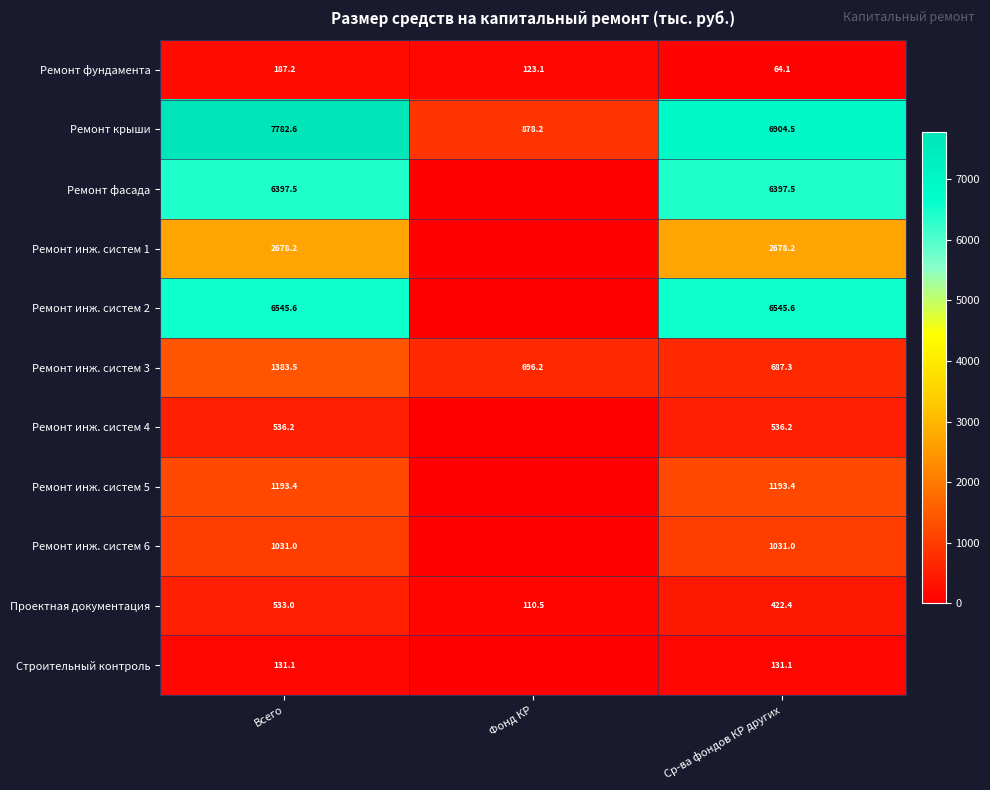

What is the sum of the Ремонт фундамента values at Фонд КР and Ср-ва фондов КР других?

187.2